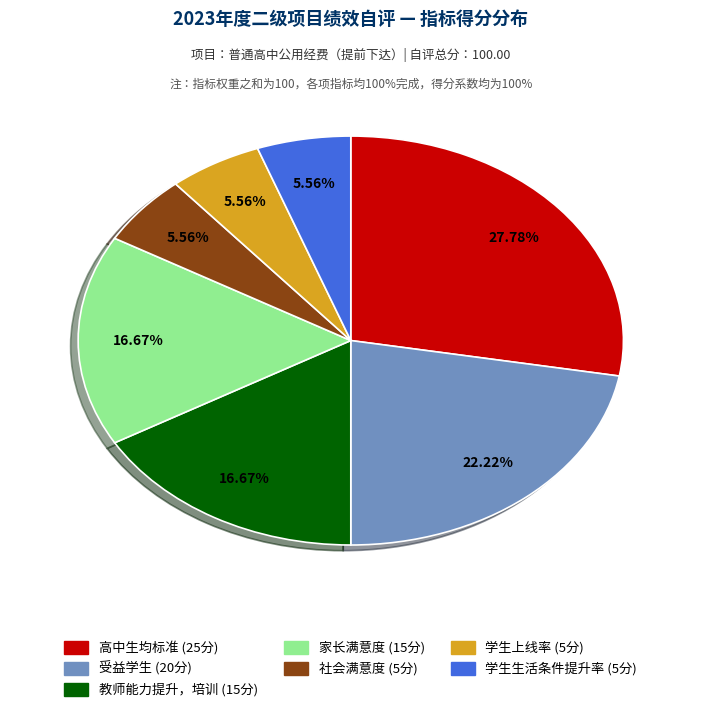

To the nearest percent, what is the average slice percentage?

14%